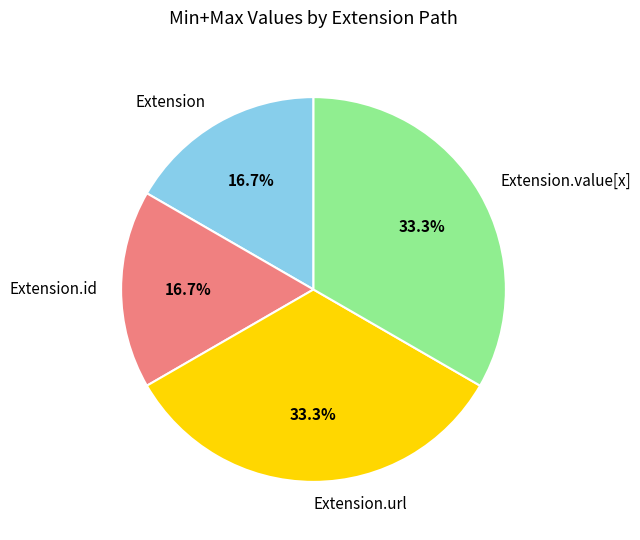

How much of the chart is everything except Extension.value[x]?

66.7%